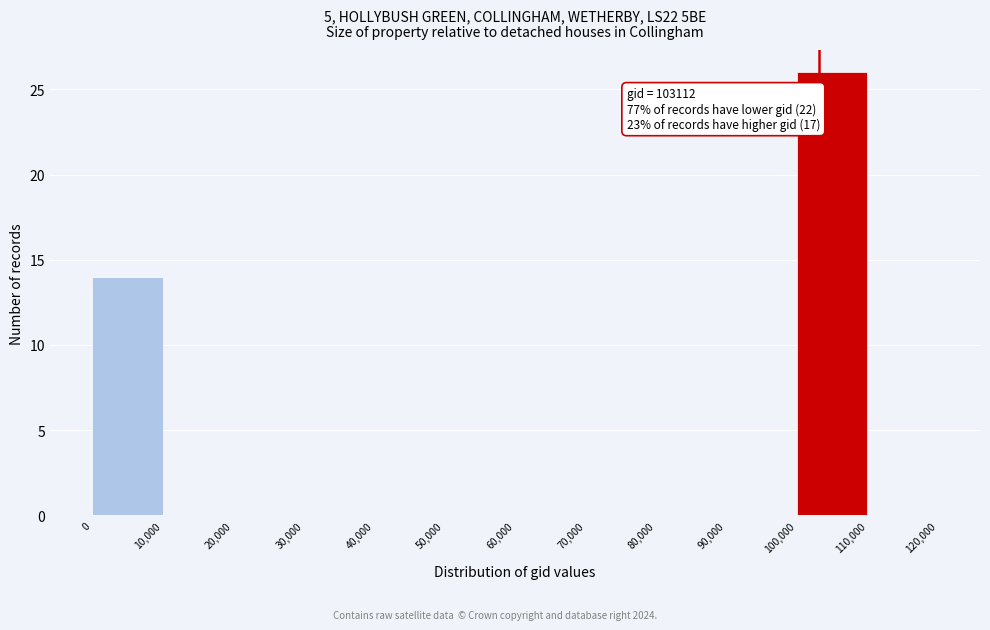

Which range on the x-axis has the tallest bar?

100,000 to 110,000